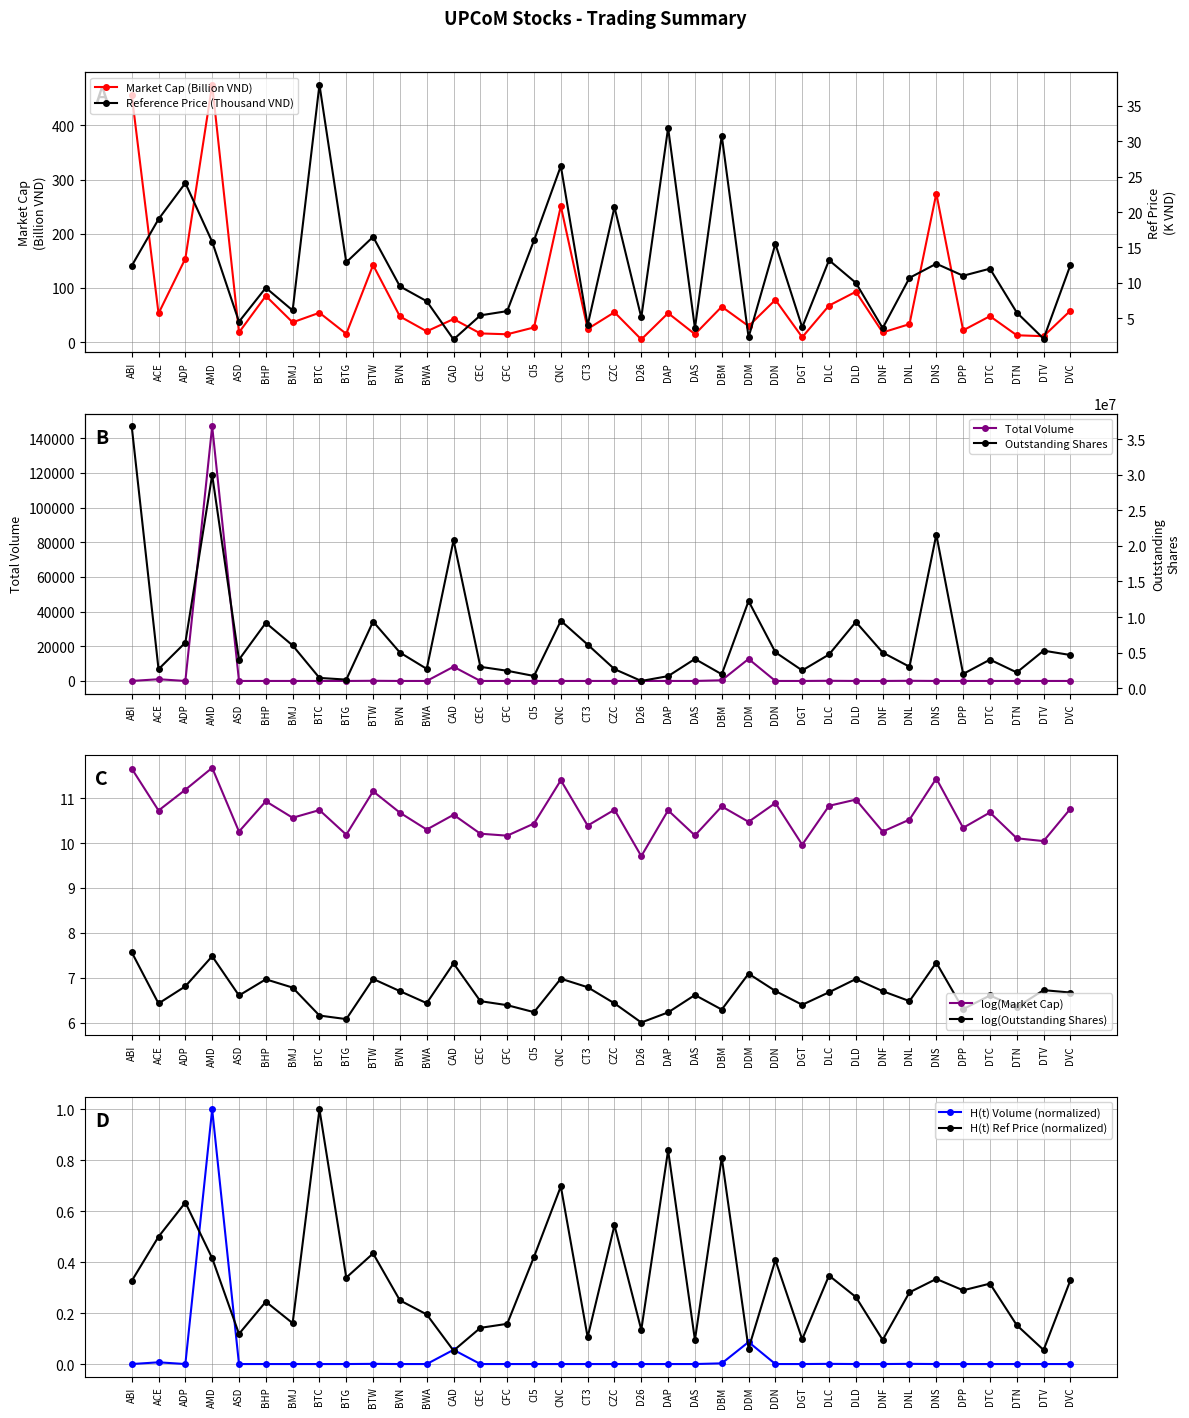

Reading left to right, list all the values displayed in this chart.

Market Cap (VND): ABI=456.8	ACE=53.1	ADP=154.2	AMD=475.1	ASD=18.0	BHP=85.4	BMJ=36.6	BTC=54.3	BTG=15.4	BTW=142.3	BVN=47.5	BWA=20.0	CAD=42.7	CEC=16.1	CFC=14.6	CI5=27.2	CNC=251.0	CT3=24.5	CZC=55.2	D26=5.1	DAP=53.6	DAS=14.8	DBM=65.5	DDM=29.7	DDN=78.1	DGT=9.2	DLC=67.6	DLD=93.1	DNF=18.0	DNL=33.3	DNS=274.3	DPP=21.8	DTC=48.0	DTN=12.8	DTV=11.1	DVC=58.1
Total Volume: ABI=0.0	ACE=1000.0	ADP=0.0	AMD=146900.0	ASD=0.0	BHP=0.0	BMJ=0.0	BTC=0.0	BTG=0.0	BTW=100.0	BVN=0.0	BWA=0.0	CAD=8200.0	CEC=0.0	CFC=0.0	CI5=0.0	CNC=0.0	CT3=0.0	CZC=0.0	D26=0.0	DAP=0.0	DAS=0.0	DBM=400.0	DDM=12700.0	DDN=0.0	DGT=0.0	DLC=100.0	DLD=0.0	DNF=0.0	DNL=100.0	DNS=0.0	DPP=0.0	DTC=0.0	DTN=0.0	DTV=0.0	DVC=0.0
Continuous Volume: ABI=0.0	ACE=0.0	ADP=0.0	AMD=1.0	ASD=0.0	BHP=0.0	BMJ=0.0	BTC=0.0	BTG=0.0	BTW=0.0	BVN=0.0	BWA=0.0	CAD=0.1	CEC=0.0	CFC=0.0	CI5=0.0	CNC=0.0	CT3=0.0	CZC=0.0	D26=0.0	DAP=0.0	DAS=0.0	DBM=0.0	DDM=0.1	DDN=0.0	DGT=0.0	DLC=0.0	DLD=0.0	DNF=0.0	DNL=0.0	DNS=0.0	DPP=0.0	DTC=0.0	DTN=0.0	DTV=0.0	DVC=0.0
Outstanding Shares: ABI=36841800.0	ACE=2652910.0	ADP=6399999.0	AMD=30000000.0	ASD=4000000.0	BHP=9179290.0	BMJ=6000000.0	BTC=1429103.0	BTG=1190000.0	BTW=9360000.0	BVN=5000000.0	BWA=2700000.0	CAD=20799927.0	CEC=2988518.0	CFC=2434280.0	CI5=1700000.0	CNC=9470357.0	CT3=6116899.0	CZC=2667900.0	D26=1000000.0	DAP=1680000.0	DAS=4100000.0	DBM=1941588.0	DDM=12244492.0	DDN=5040000.0	DGT=2481000.0	DLC=4724705.0	DLD=9307415.0	DNF=5000000.0	DNL=3000000.0	DNS=21600000.0	DPP=1985447.0	DTC=4000000.0	DTN=2200000.0	DTV=5264000.0	DVC=4651423.0
Reference Price: ABI=0.3	ACE=0.5	ADP=0.6	AMD=0.4	ASD=0.1	BHP=0.2	BMJ=0.2	BTC=1.0	BTG=0.3	BTW=0.4	BVN=0.2	BWA=0.2	CAD=0.1	CEC=0.1	CFC=0.2	CI5=0.4	CNC=0.7	CT3=0.1	CZC=0.5	D26=0.1	DAP=0.8	DAS=0.1	DBM=0.8	DDM=0.1	DDN=0.4	DGT=0.1	DLC=0.3	DLD=0.3	DNF=0.1	DNL=0.3	DNS=0.3	DPP=0.3	DTC=0.3	DTN=0.2	DTV=0.1	DVC=0.3